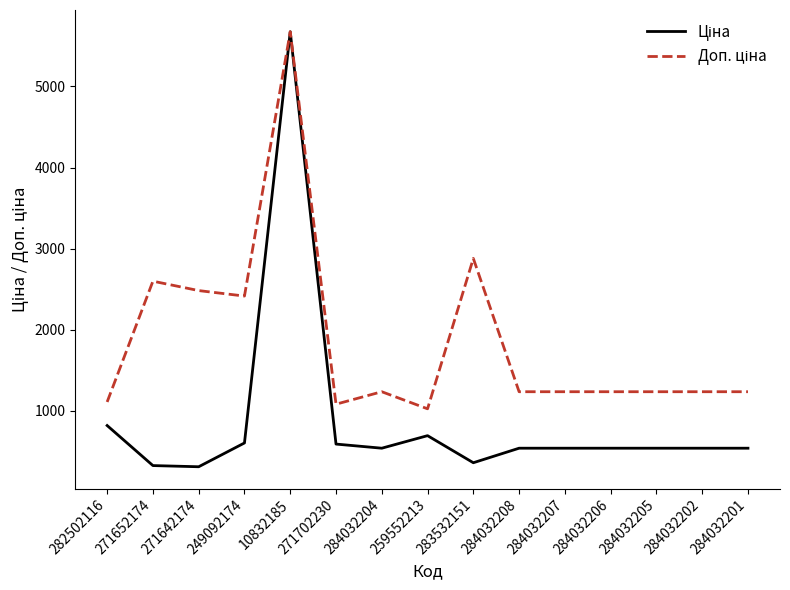

What is the greatest value displayed?

5673.8